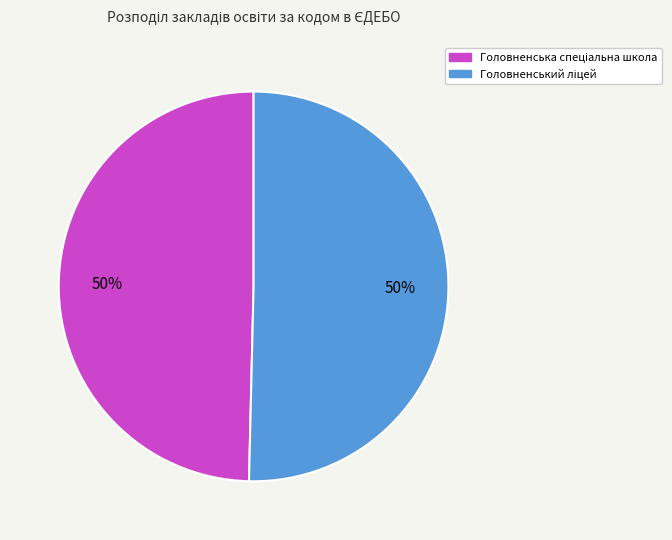

Count the number of slices in the pie.

2